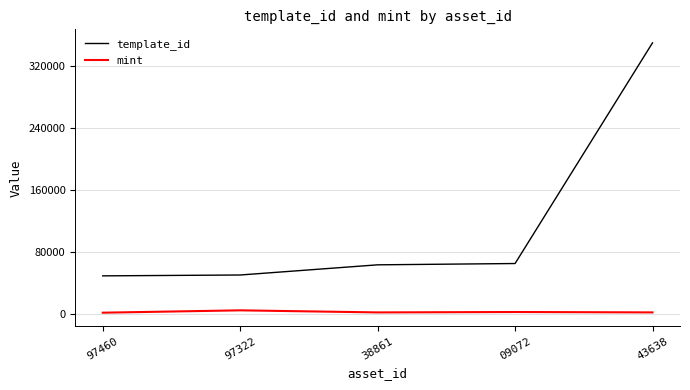

List the series in order of their peak value, lowest first.

mint, template_id